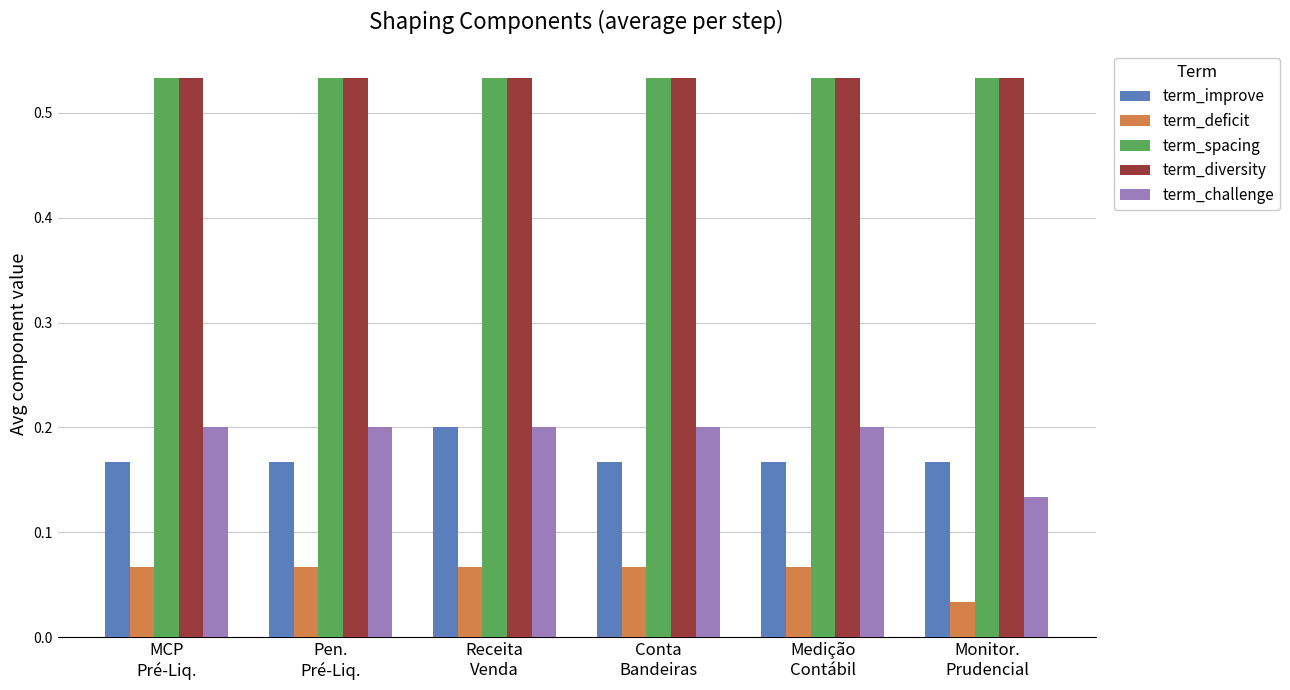

Count the term_improve values in the range 0 to 1.

6